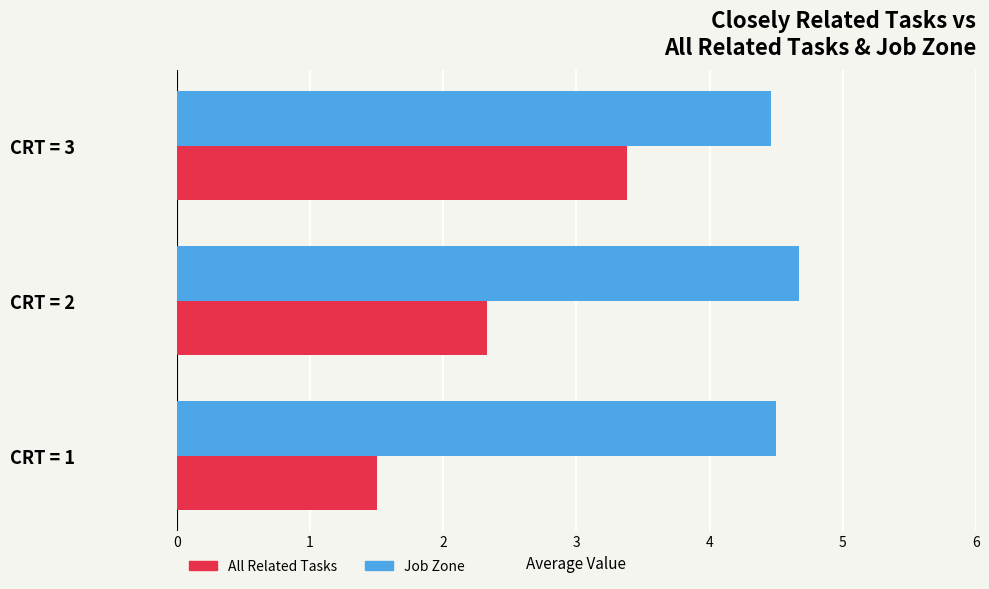

What is the average value of the All Related Tasks series?

2.4